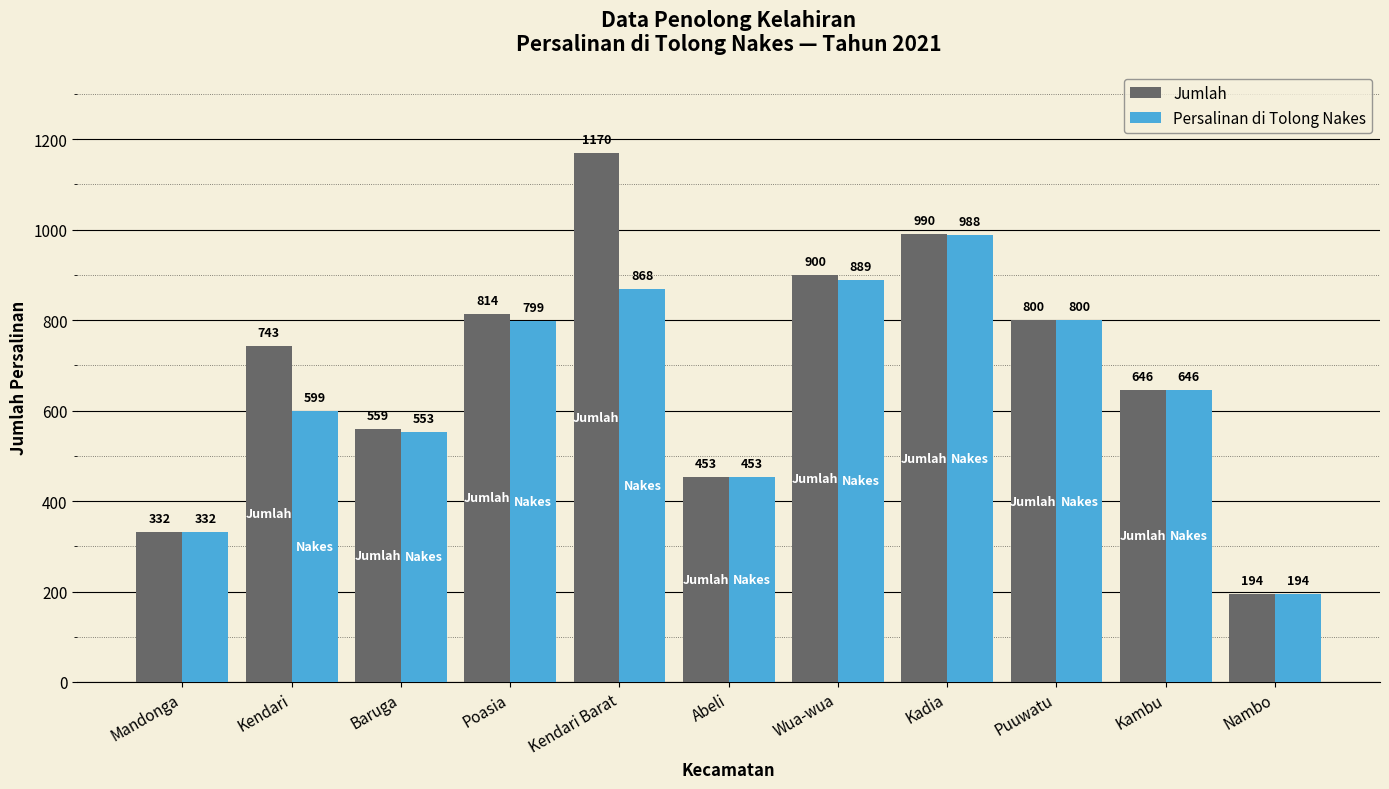

At Wua-wua, list the series in order from largest to smallest.

Jumlah, Persalinan di Tolong Nakes